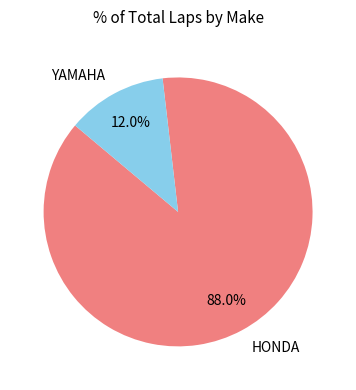

Is there a majority slice in this chart?

Yes